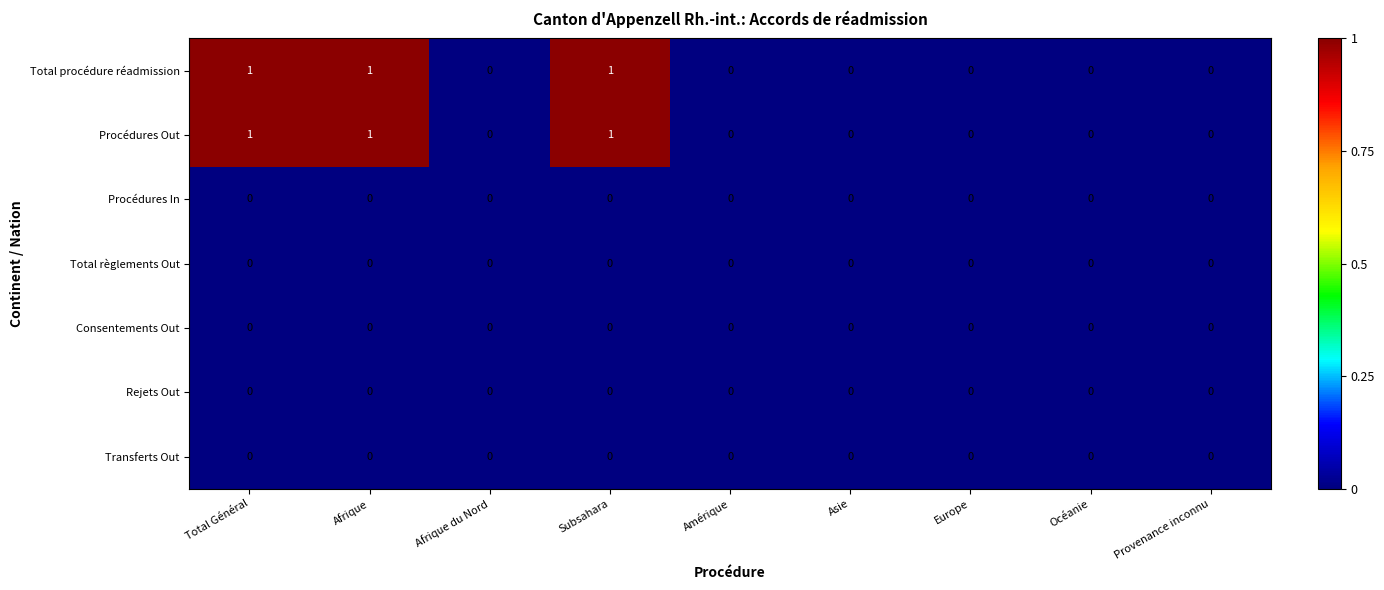

How many categories are shown in the chart?

9